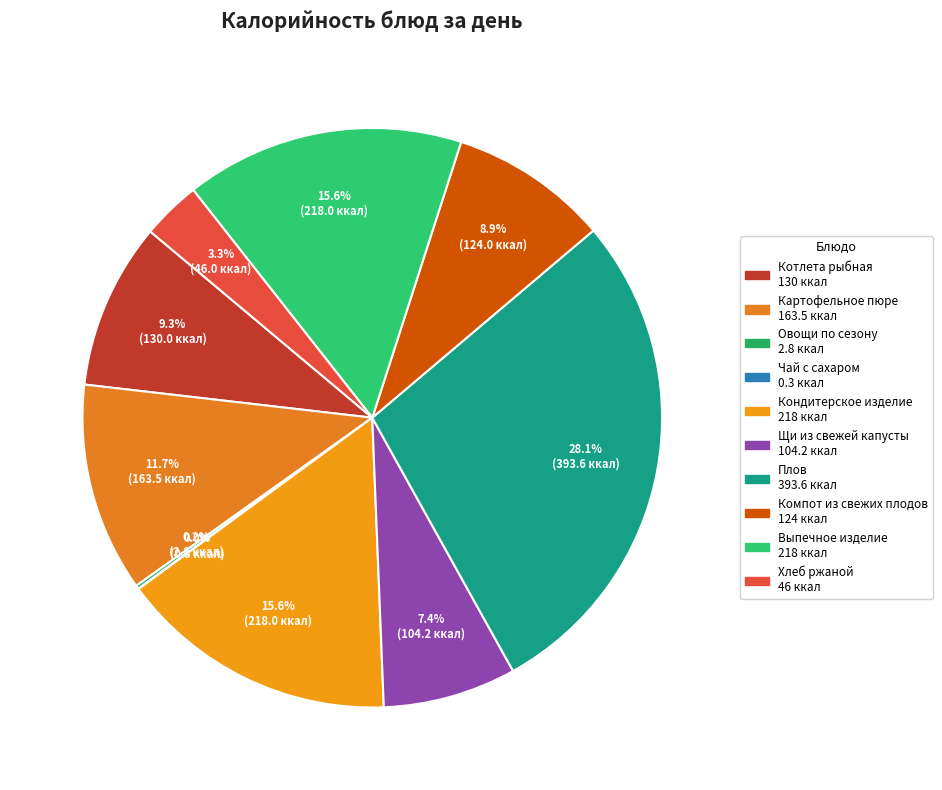

Is Выпечное изделие the majority of the pie?

No